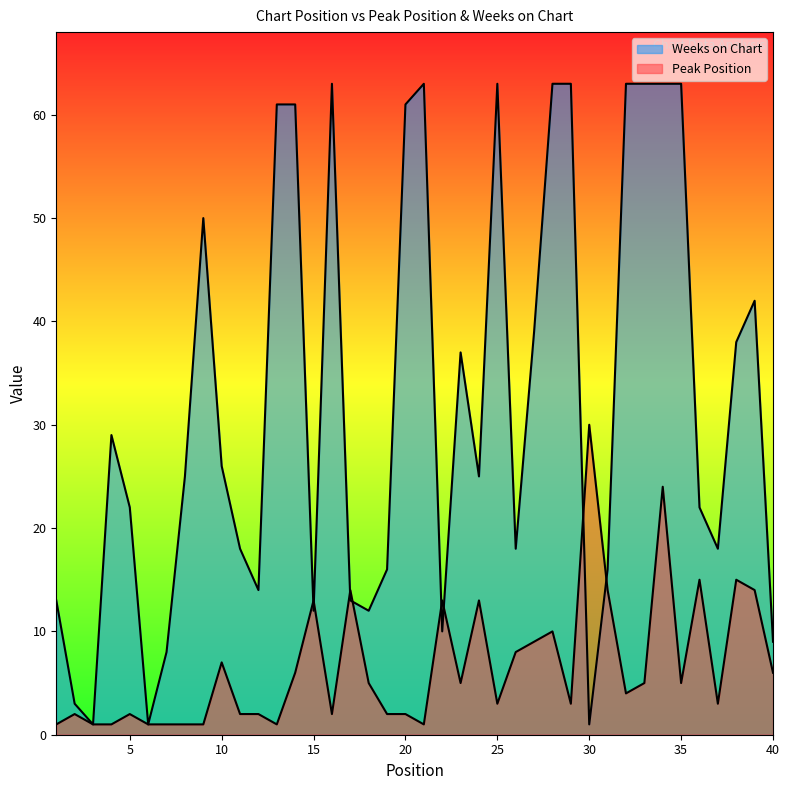

True or false: Weeks on Chart has more than 0 points higher than both neighbors.

True